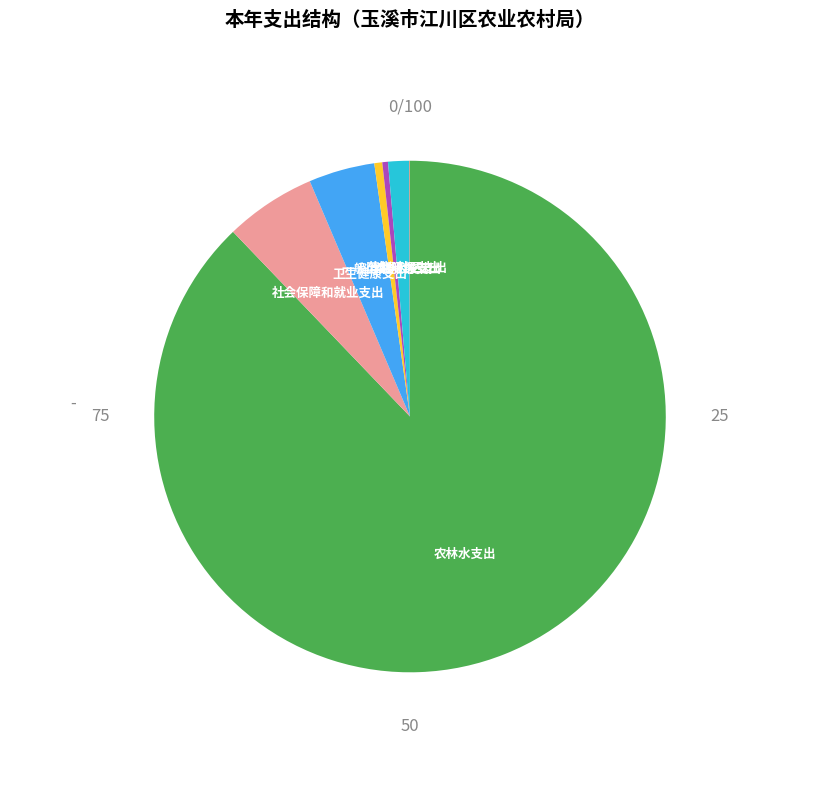

What is the largest slice in the pie chart?

农林水支出